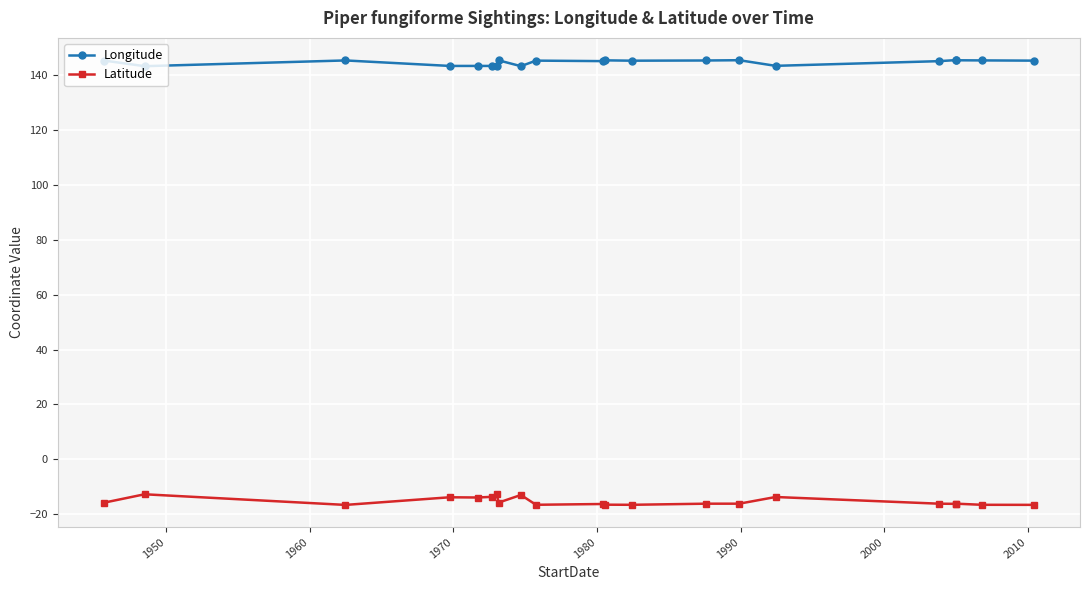

Which series has the largest total across all categories?

Longitude